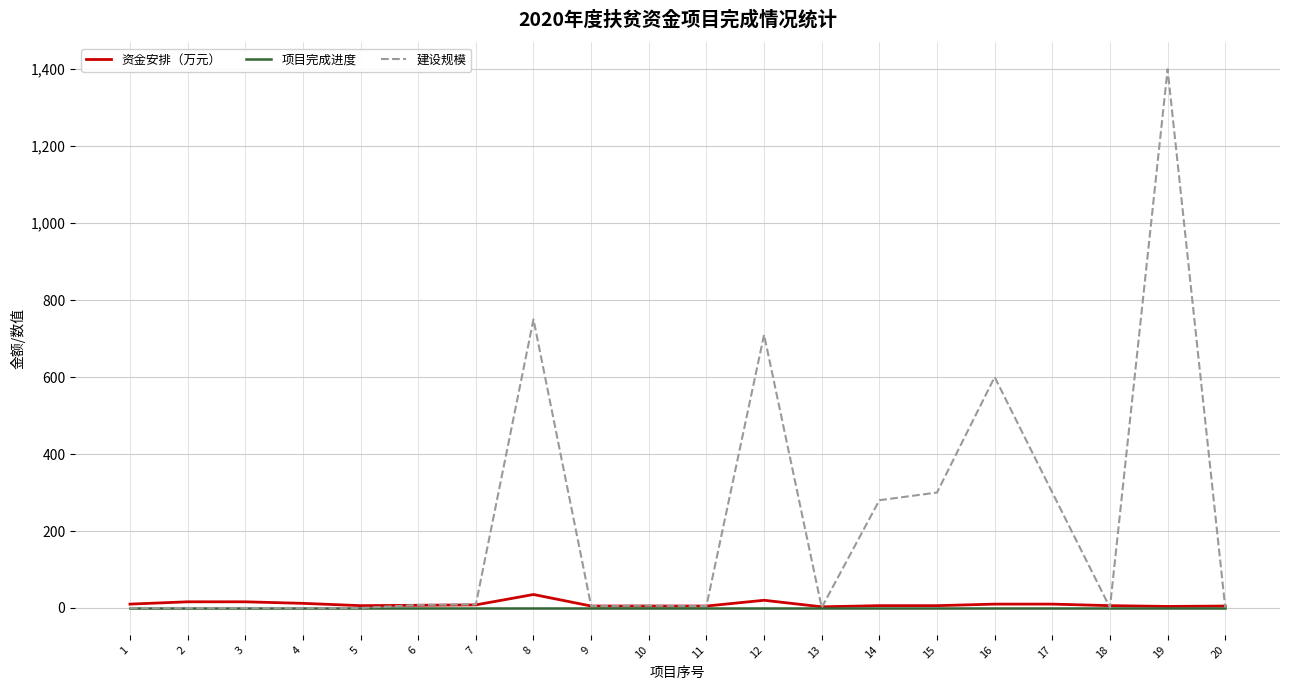

What is the difference between the highest and lowest values at 16?

599